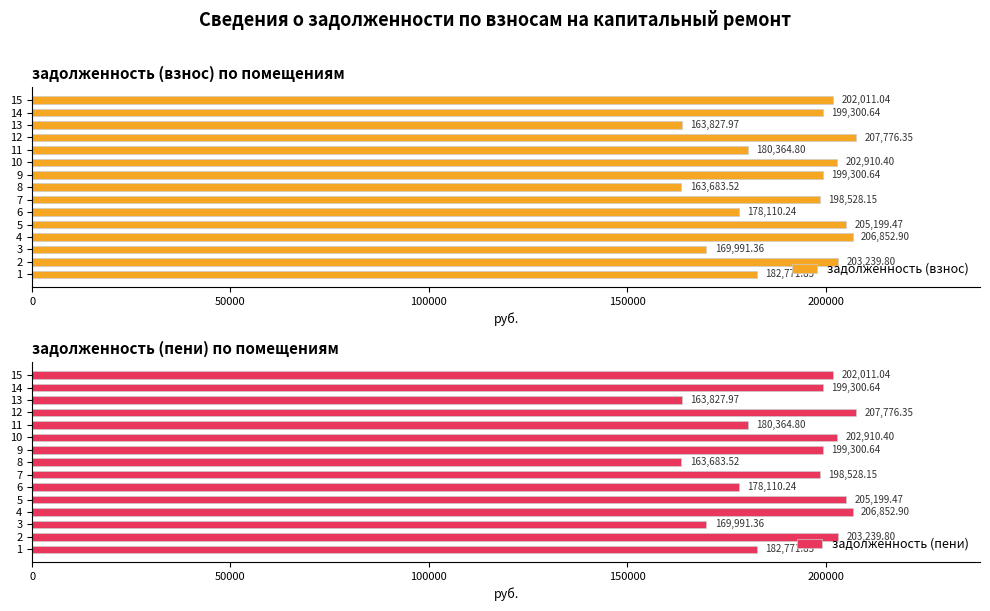

The задолженность (пени) series shows 199300.6 at 14. True or false?

True